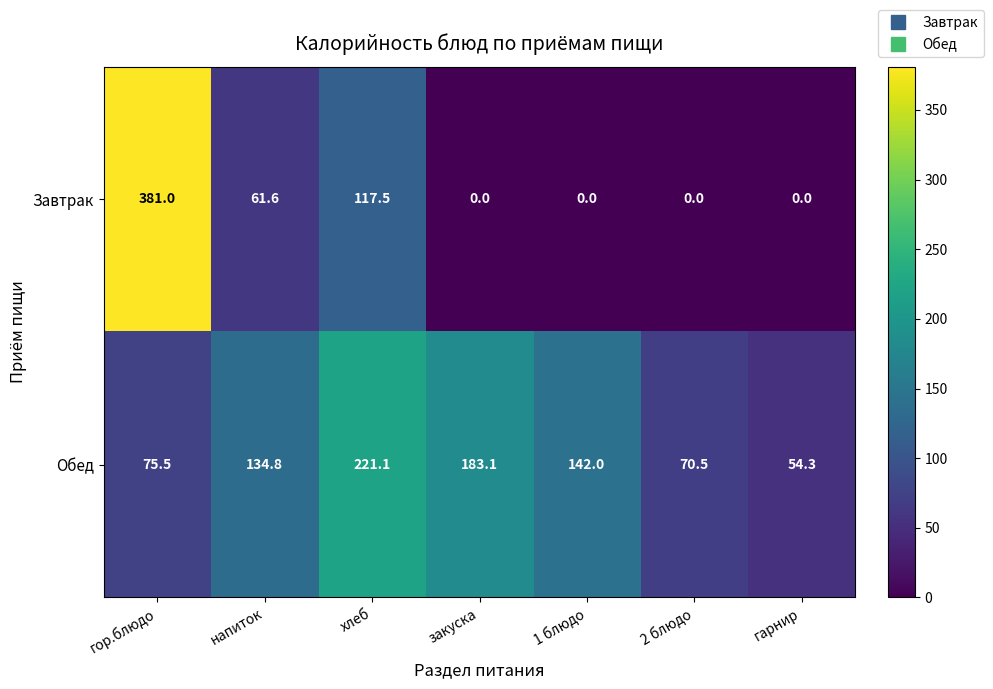

Which category has the highest value across all series?

гор.блюдо